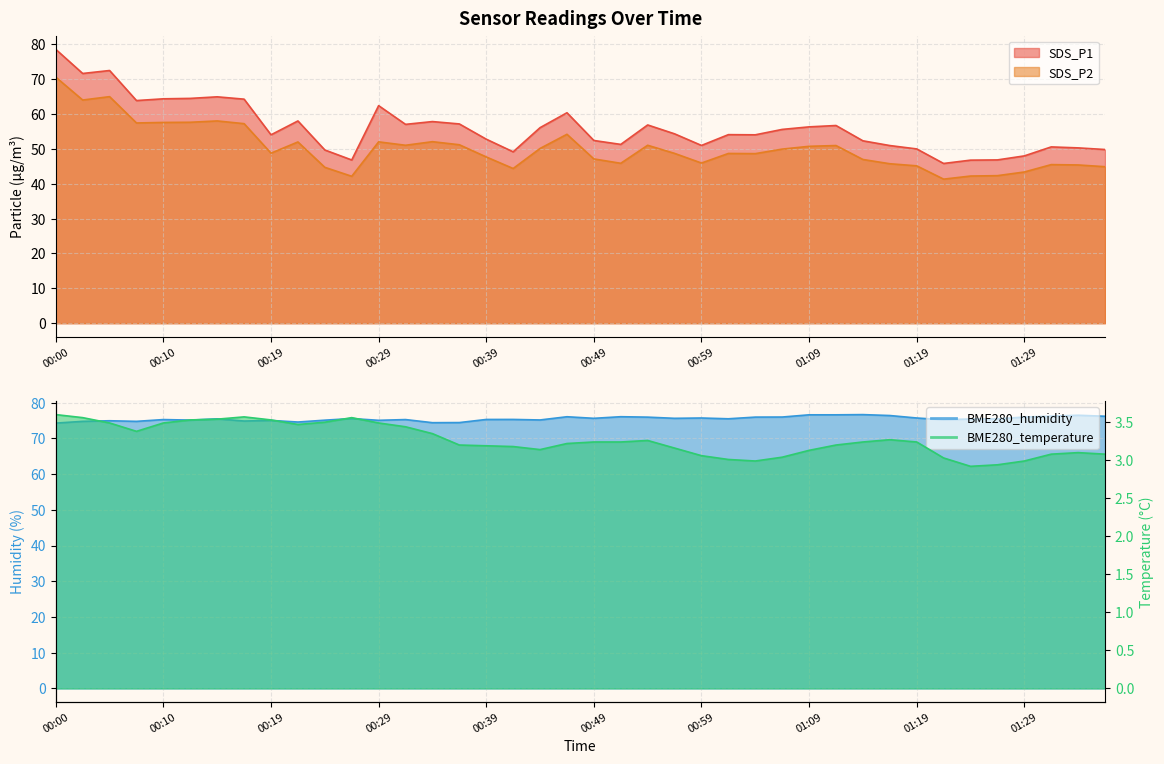

What are all the series names shown in the legend?

SDS_P1, SDS_P2, BME280_temperature, BME280_humidity